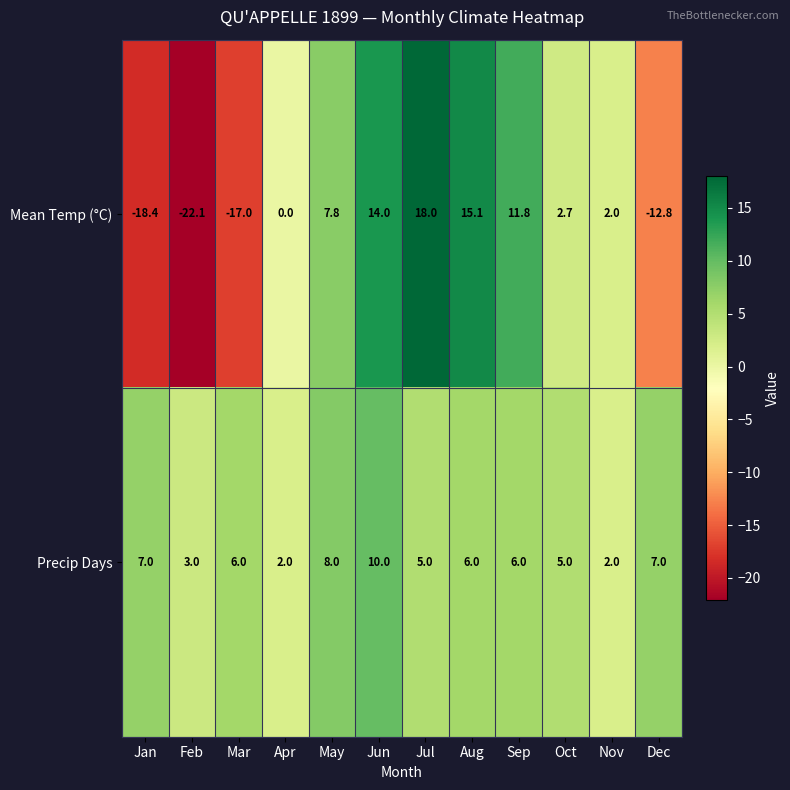

Which series has the largest range (max minus min)?

Mean Temp (°C)